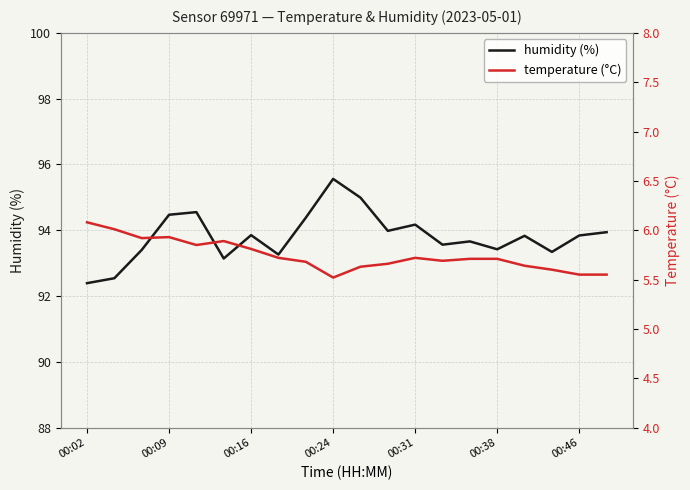

How many lines are shown in the chart?

2